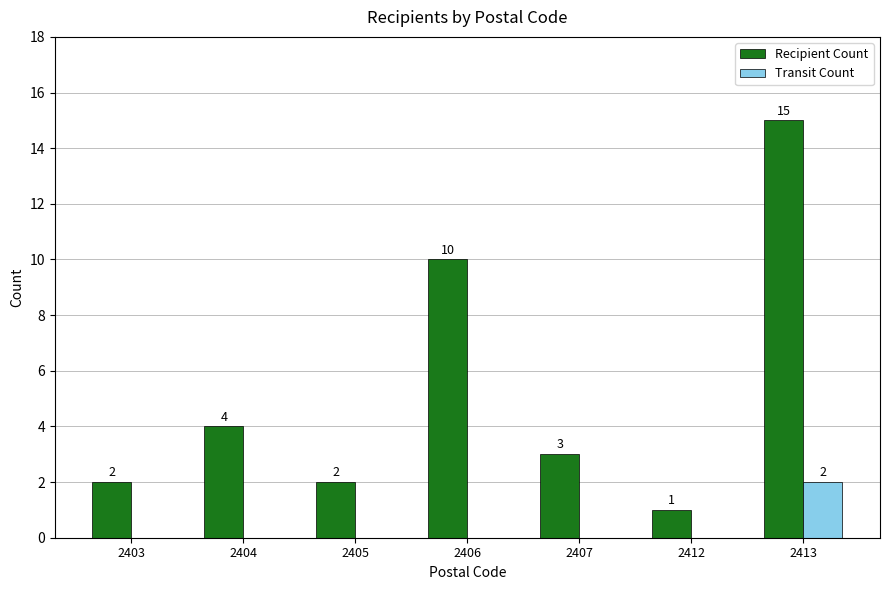

At which label is Recipient Count closest to 8?

2406